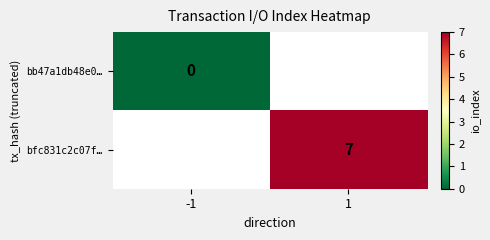

Which category has the lowest value in the bfc831c2c07f… series?

-1